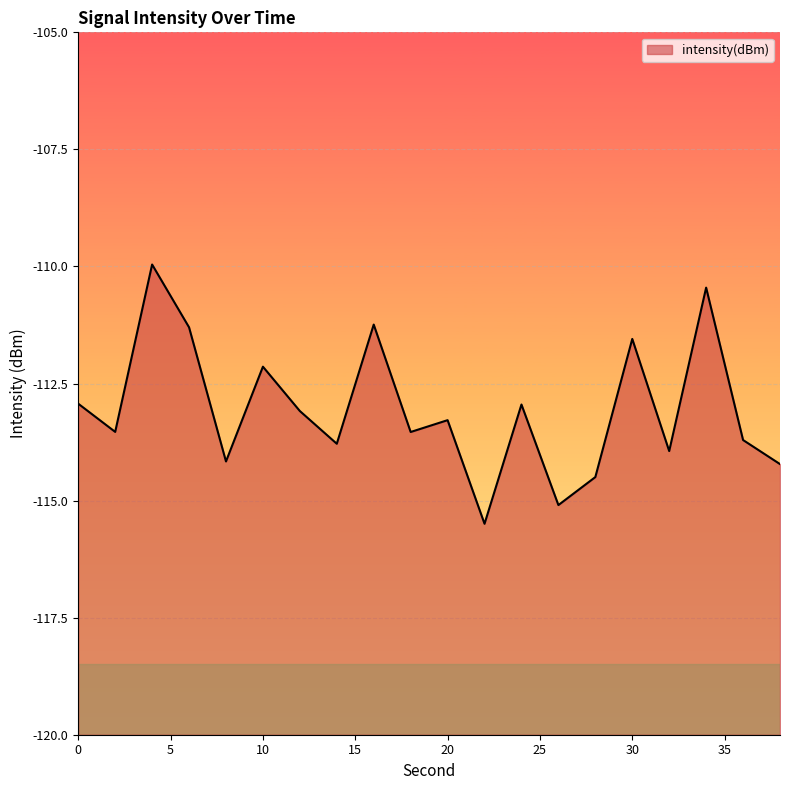

List the labels in order of value, largest first.

4, 34, 16, 6, 30, 10, 0, 24, 12, 20, 2, 18, 36, 14, 32, 8, 38, 28, 26, 22